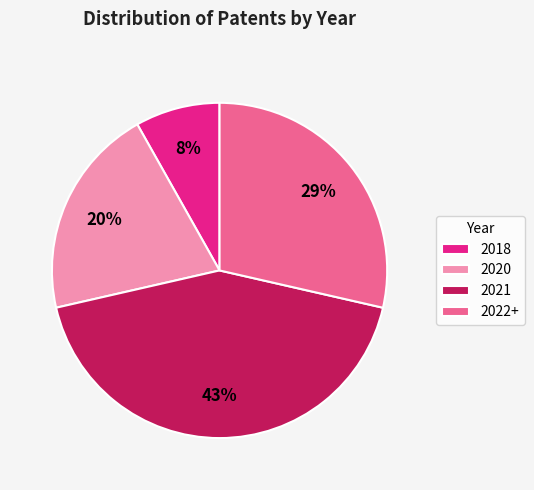

Rank the categories by value from lowest to highest.

2018, 2020, 2022+, 2021